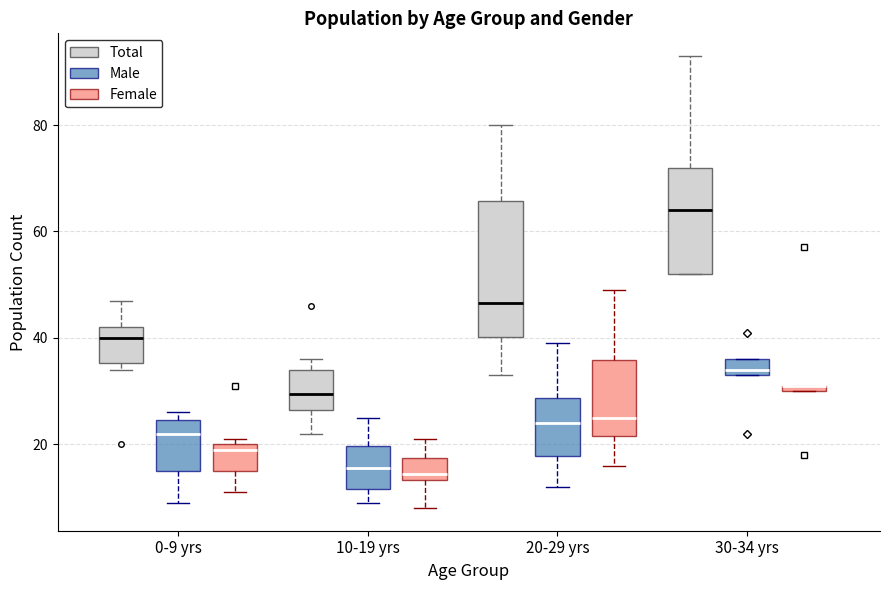

Which box is the tallest, from its lower edge to its upper edge?

20-29 yrs (Total)